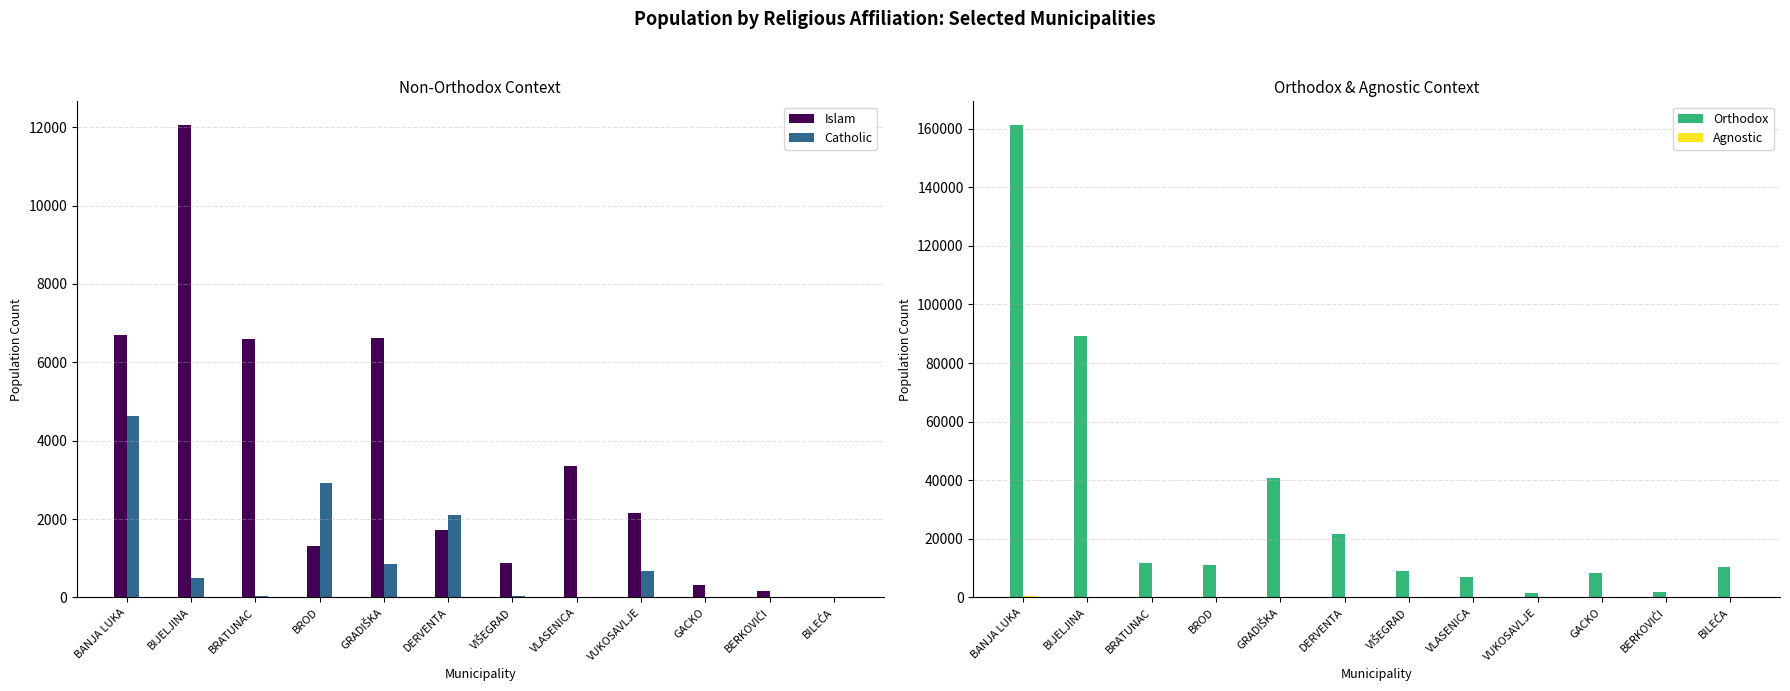

What value does the Agnostic series have at VLASENICA?

2